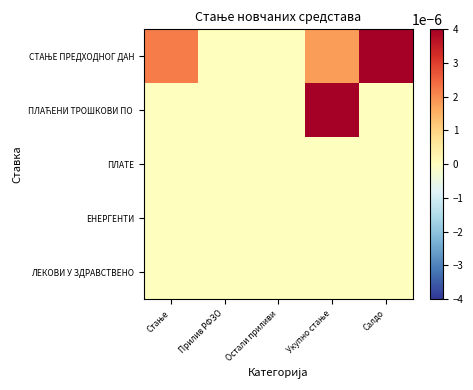

Rank the series at Стање from highest to lowest value.

СТАЊЕ ПРЕДХОДНОГ ДАН, ПЛАЋЕНИ ТРОШКОВИ ПО, ПЛАТЕ, ЕНЕРГЕНТИ, ЛЕКОВИ У ЗДРАВСТВЕНО